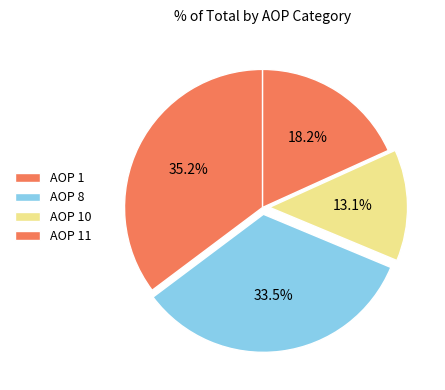

How many segments does this pie chart have?

4